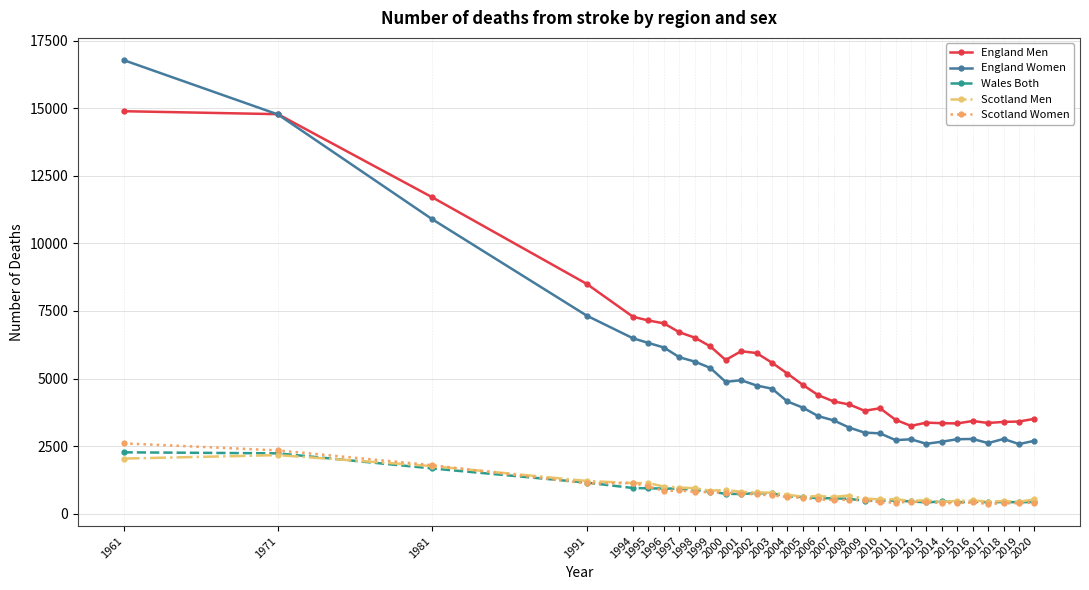

In England Women, how many points are lower than both neighbors (excluding endpoints)?

5